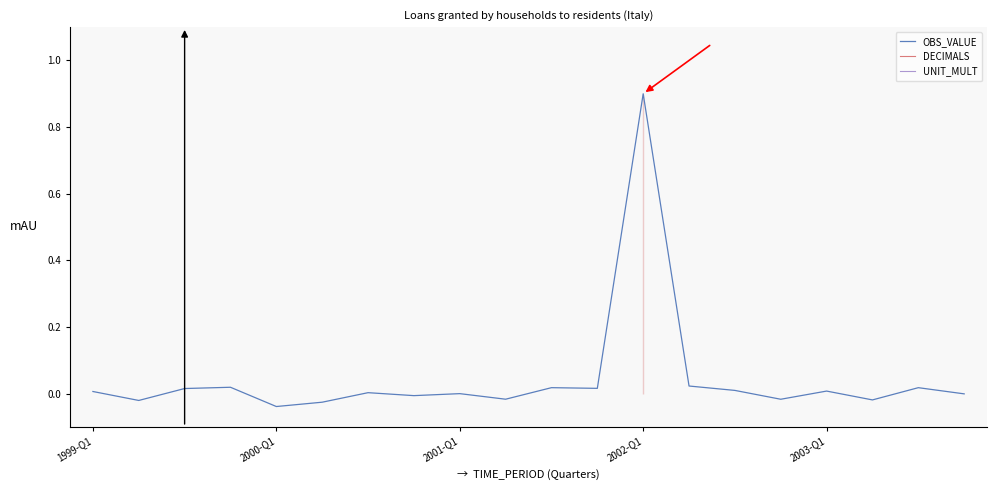

True or false: DECIMALS has a value of 0.6 at 7.

False